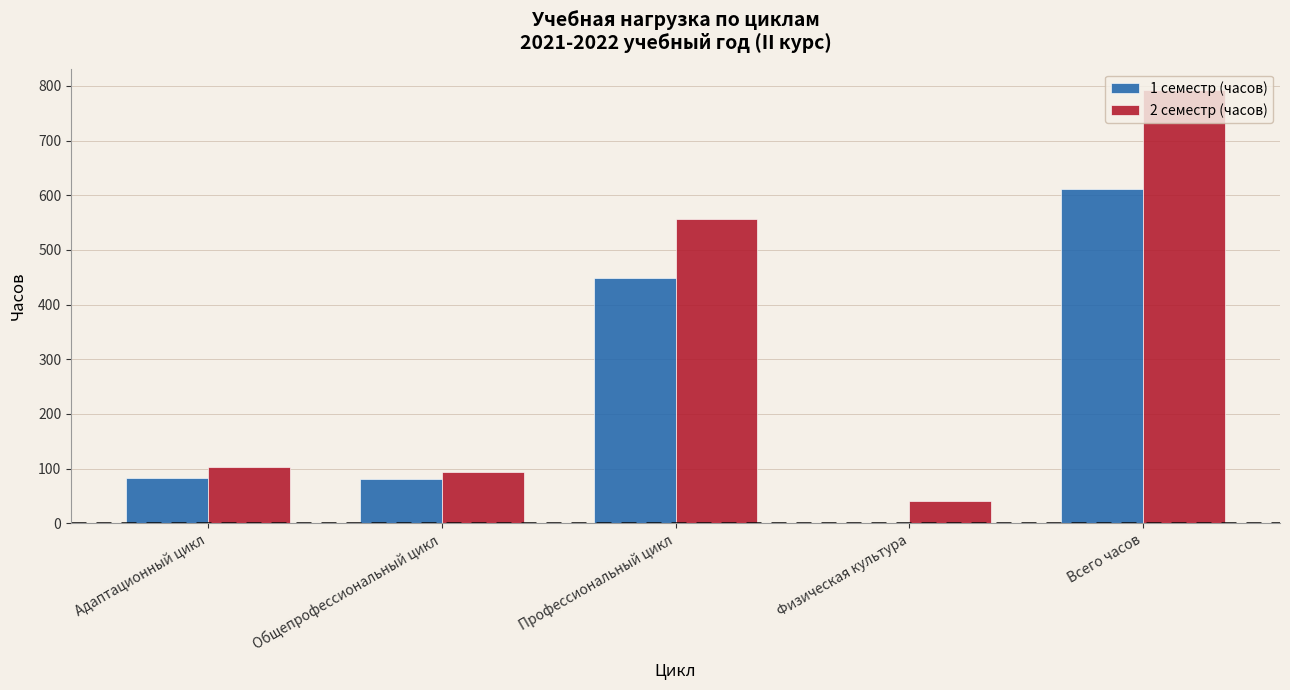

Which category has the highest value across all series?

Всего часов